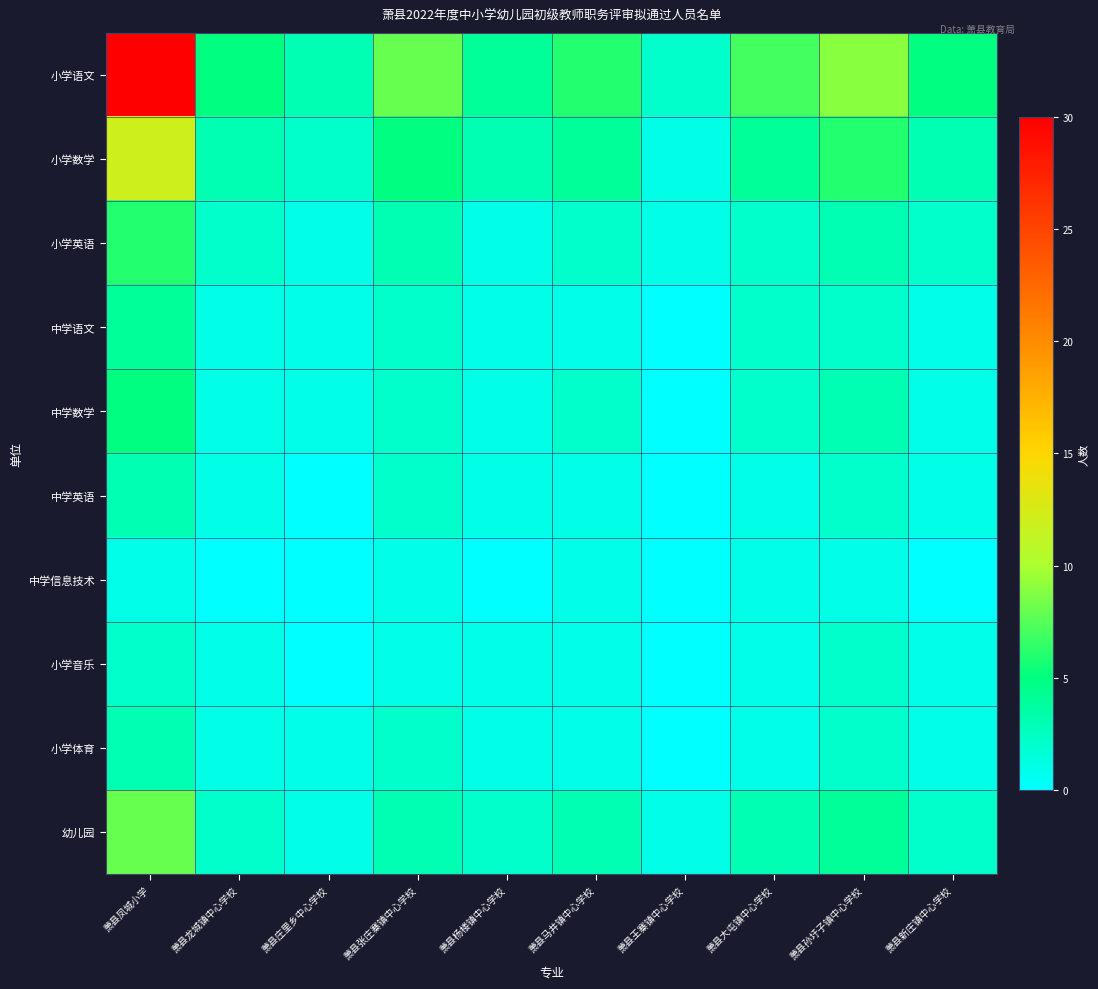

Reading left to right, list all the values displayed in this chart.

小学语文: 萧县凤城小学=30	萧县龙城镇中心学校=5	萧县庄里乡中心学校=3	萧县张庄寨镇中心学校=8	萧县杨楼镇中心学校=4	萧县马井镇中心学校=6	萧县王寨镇中心学校=2	萧县大屯镇中心学校=7	萧县孙圩子镇中心学校=9	萧县新庄镇中心学校=5
小学数学: 萧县凤城小学=12	萧县龙城镇中心学校=3	萧县庄里乡中心学校=2	萧县张庄寨镇中心学校=5	萧县杨楼镇中心学校=3	萧县马井镇中心学校=4	萧县王寨镇中心学校=1	萧县大屯镇中心学校=4	萧县孙圩子镇中心学校=6	萧县新庄镇中心学校=3
小学英语: 萧县凤城小学=6	萧县龙城镇中心学校=2	萧县庄里乡中心学校=1	萧县张庄寨镇中心学校=3	萧县杨楼镇中心学校=1	萧县马井镇中心学校=2	萧县王寨镇中心学校=1	萧县大屯镇中心学校=2	萧县孙圩子镇中心学校=3	萧县新庄镇中心学校=2
中学语文: 萧县凤城小学=4	萧县龙城镇中心学校=1	萧县庄里乡中心学校=1	萧县张庄寨镇中心学校=2	萧县杨楼镇中心学校=1	萧县马井镇中心学校=1	萧县王寨镇中心学校=0	萧县大屯镇中心学校=2	萧县孙圩子镇中心学校=2	萧县新庄镇中心学校=1
中学数学: 萧县凤城小学=5	萧县龙城镇中心学校=1	萧县庄里乡中心学校=1	萧县张庄寨镇中心学校=2	萧县杨楼镇中心学校=1	萧县马井镇中心学校=2	萧县王寨镇中心学校=0	萧县大屯镇中心学校=2	萧县孙圩子镇中心学校=3	萧县新庄镇中心学校=1
中学英语: 萧县凤城小学=3	萧县龙城镇中心学校=1	萧县庄里乡中心学校=0	萧县张庄寨镇中心学校=2	萧县杨楼镇中心学校=1	萧县马井镇中心学校=1	萧县王寨镇中心学校=0	萧县大屯镇中心学校=1	萧县孙圩子镇中心学校=2	萧县新庄镇中心学校=1
中学信息技术: 萧县凤城小学=1	萧县龙城镇中心学校=0	萧县庄里乡中心学校=0	萧县张庄寨镇中心学校=1	萧县杨楼镇中心学校=0	萧县马井镇中心学校=1	萧县王寨镇中心学校=0	萧县大屯镇中心学校=1	萧县孙圩子镇中心学校=1	萧县新庄镇中心学校=0
小学音乐: 萧县凤城小学=2	萧县龙城镇中心学校=1	萧县庄里乡中心学校=0	萧县张庄寨镇中心学校=1	萧县杨楼镇中心学校=1	萧县马井镇中心学校=1	萧县王寨镇中心学校=0	萧县大屯镇中心学校=1	萧县孙圩子镇中心学校=2	萧县新庄镇中心学校=1
小学体育: 萧县凤城小学=3	萧县龙城镇中心学校=1	萧县庄里乡中心学校=1	萧县张庄寨镇中心学校=2	萧县杨楼镇中心学校=1	萧县马井镇中心学校=1	萧县王寨镇中心学校=0	萧县大屯镇中心学校=1	萧县孙圩子镇中心学校=2	萧县新庄镇中心学校=1
幼儿园: 萧县凤城小学=8	萧县龙城镇中心学校=2	萧县庄里乡中心学校=1	萧县张庄寨镇中心学校=3	萧县杨楼镇中心学校=2	萧县马井镇中心学校=3	萧县王寨镇中心学校=1	萧县大屯镇中心学校=3	萧县孙圩子镇中心学校=4	萧县新庄镇中心学校=2